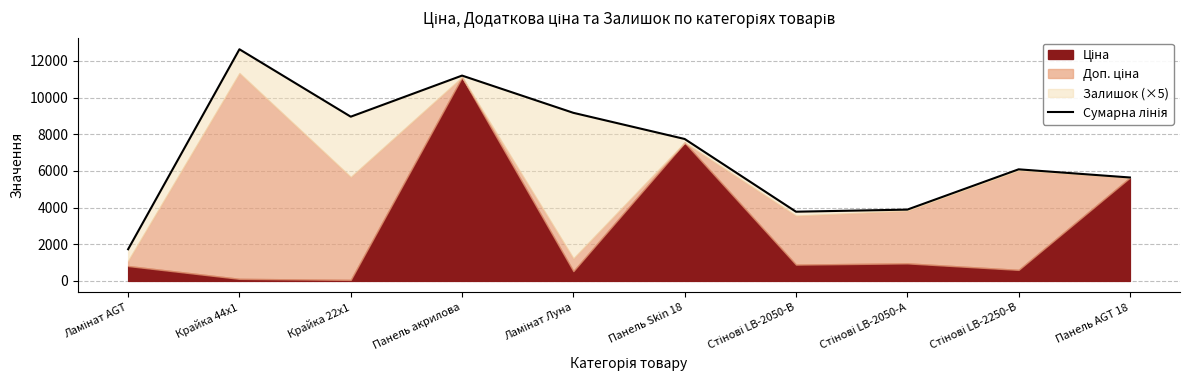

What is the approximate value at Панель Skin 18?

7740.9